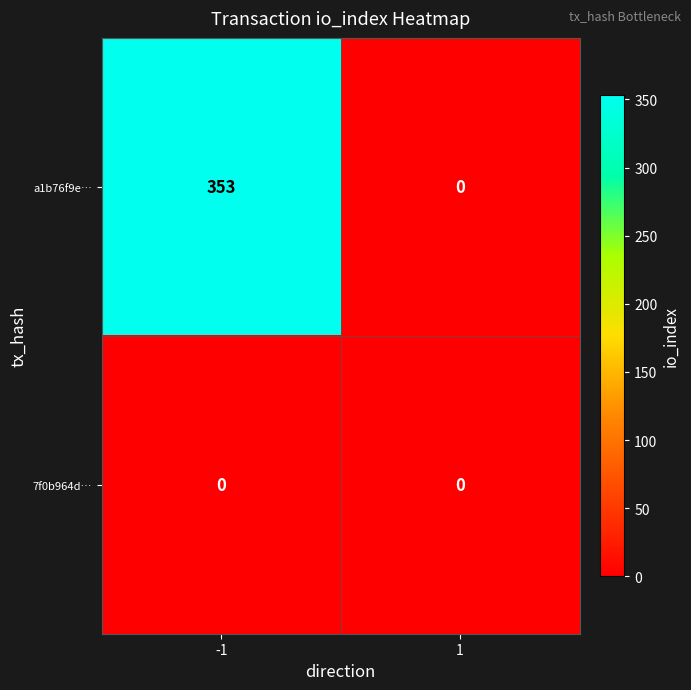

Is it true that 7f0b964d… equals 0 at 1?

True